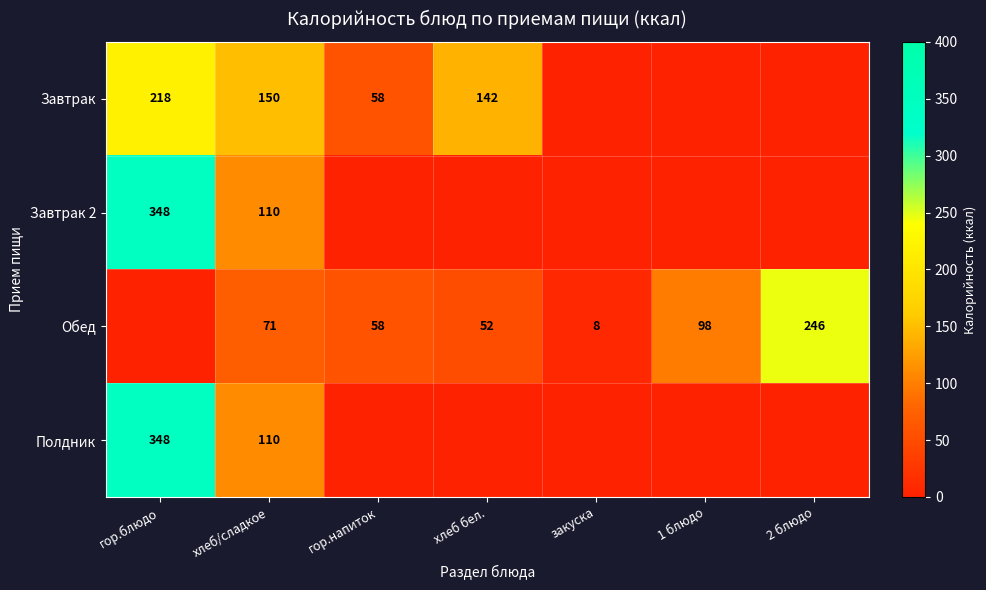

At which label is Полдник closest to 229?

хлеб/сладкое